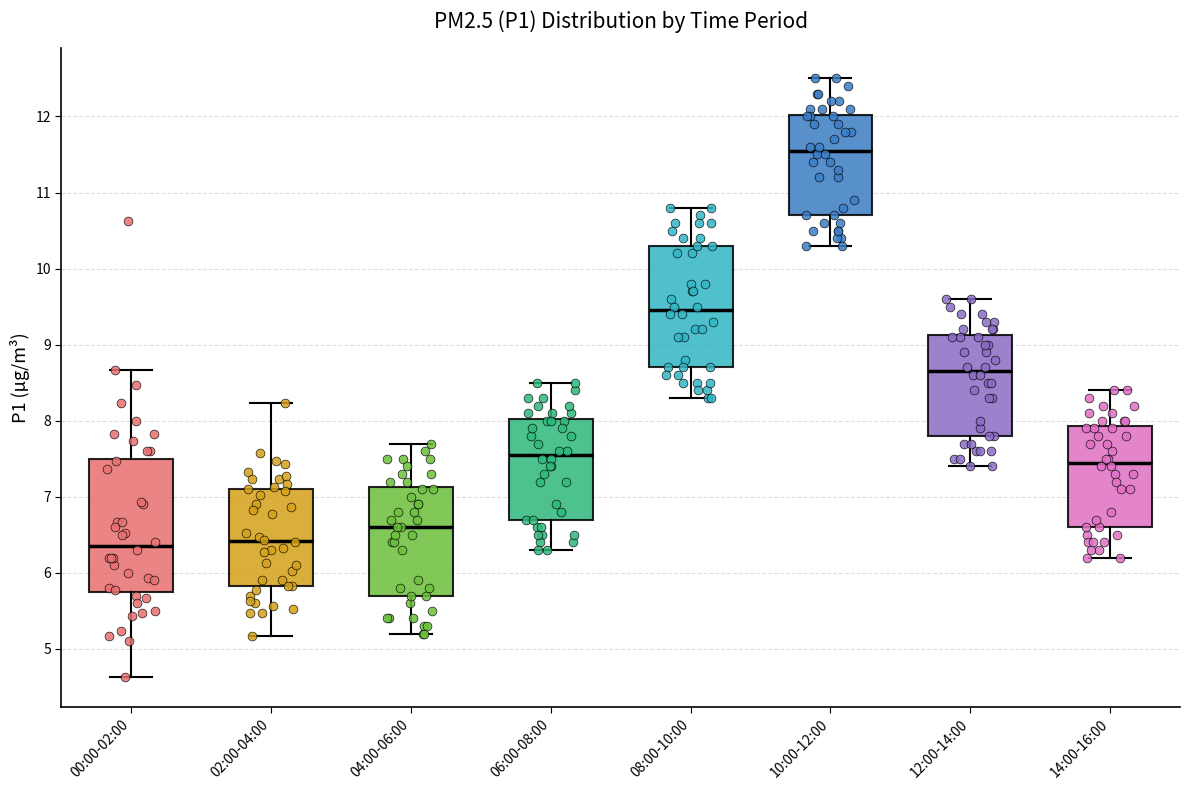

Reading left to right, read every box against the y-axis: the position of its median line, the range the box covers, and the ends of its whiskers. The values are not printed on the chart, so give them approximately, as read against the axis.

00:00-02:00: median 6.4, box 5.8 to 7.5, whiskers 4.6 to 8.7
02:00-04:00: median 6.4, box 5.8 to 7.1, whiskers 5.2 to 8.2
04:00-06:00: median 6.6, box 5.7 to 7.1, whiskers 5.2 to 7.7
06:00-08:00: median 7.6, box 6.7 to 8.0, whiskers 6.3 to 8.5
08:00-10:00: median 9.5, box 8.7 to 10.3, whiskers 8.3 to 10.8
10:00-12:00: median 11.6, box 10.7 to 12.0, whiskers 10.3 to 12.5
12:00-14:00: median 8.7, box 7.8 to 9.1, whiskers 7.4 to 9.6
14:00-16:00: median 7.5, box 6.6 to 7.9, whiskers 6.2 to 8.4